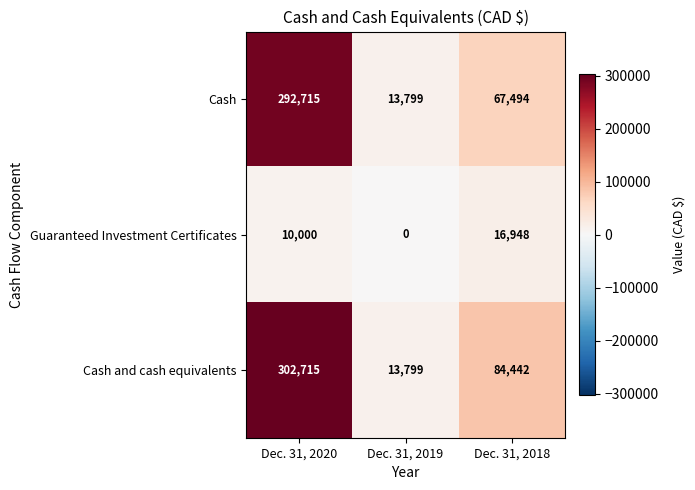

Rank the series by their maximum value, from lowest to highest.

Guaranteed Investment Certificates, Cash, Cash and cash equivalents